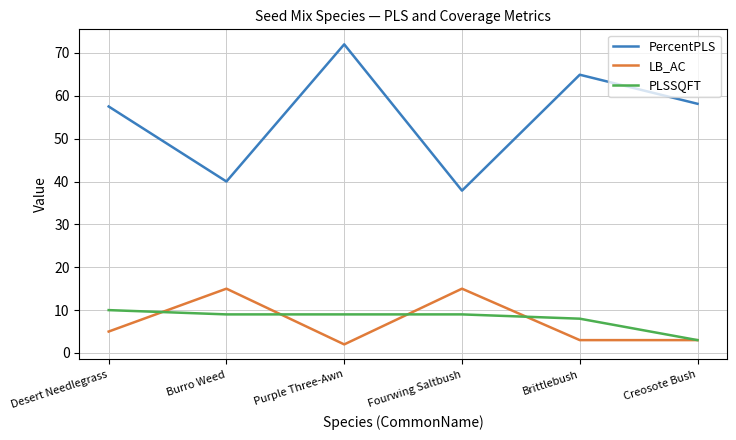

Reading left to right, list all the values displayed in this chart.

PercentPLS: 57.5	40.0	72.0	37.9	64.9	58.1
LB_AC: 5.0	15.0	2.0	15.0	3.0	3.0
PLSSQFT: 10.0	9.0	9.0	9.0	8.0	3.0